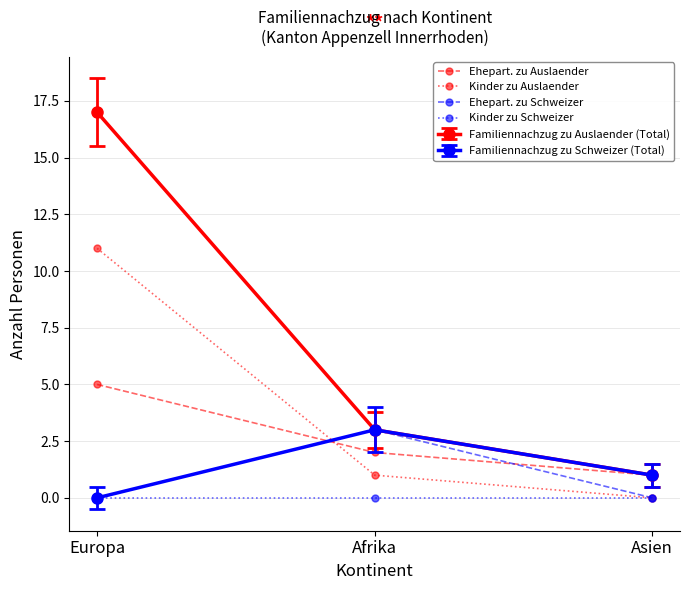

The value of Kinder zu Auslaender at Europa is 11. True or false?

True